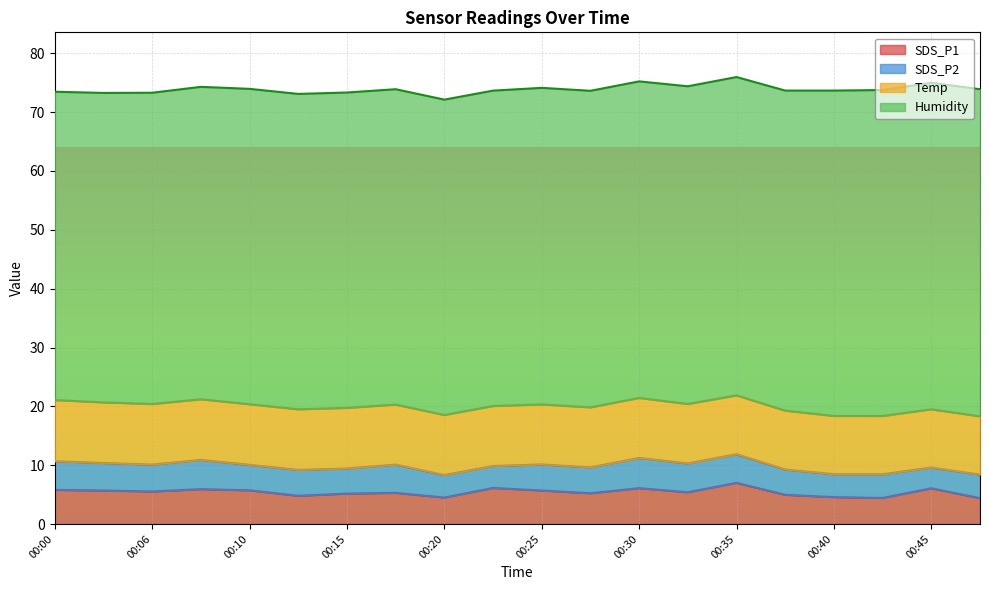

True or false: SDS_P1 has more than 1 interior local peaks.

True